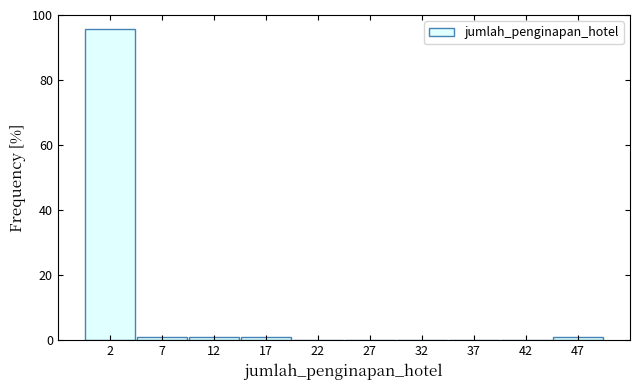

How tall is the bar that spans 0 to 5 on the x-axis? The values are not printed on the chart, so give them approximately, as read against the axis.

96